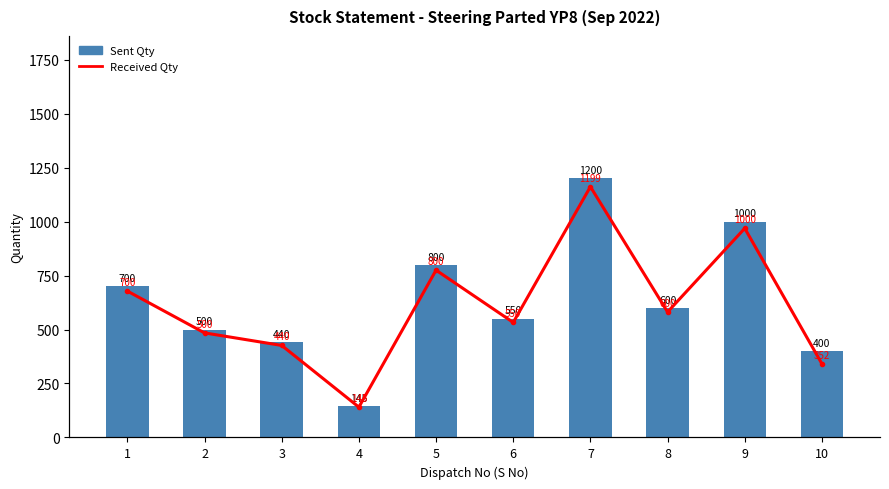

What is the difference between the maximum and minimum values in the Sent Qty series?

1055